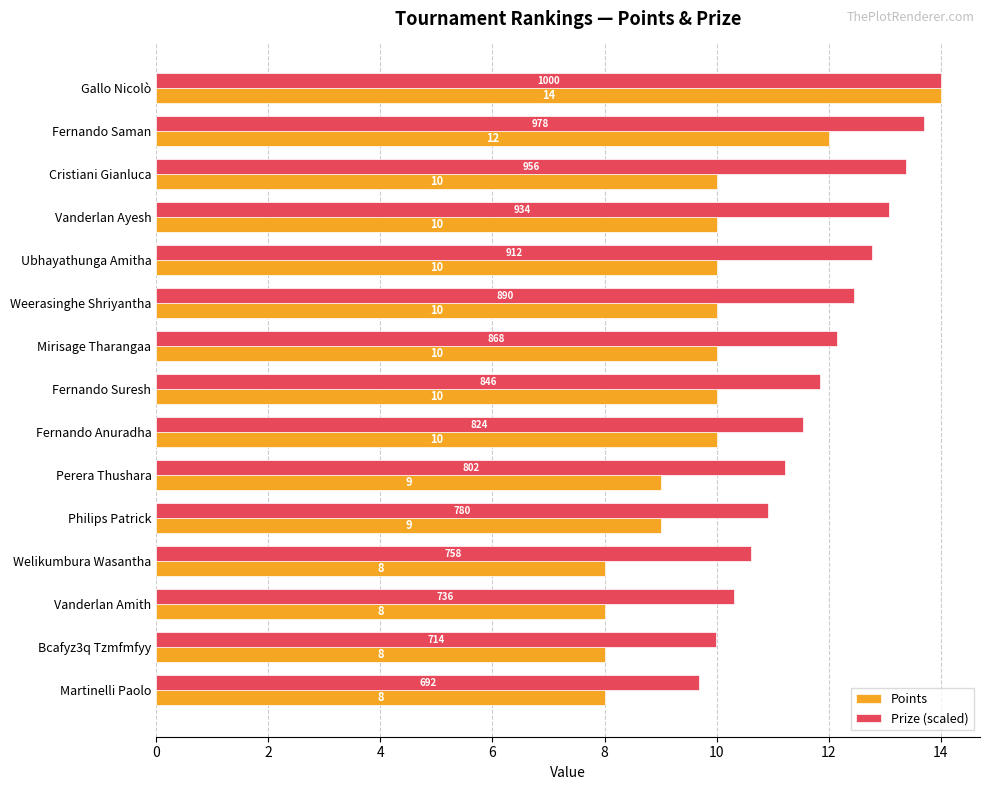

Rank the series at Cristiani Gianluca from highest to lowest value.

Prize (scaled), Points